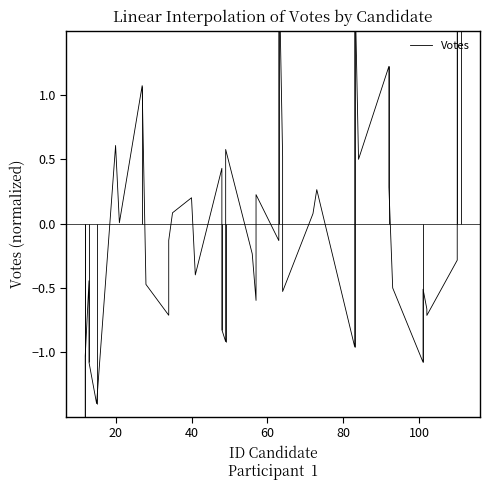

What is the minimum value shown in the chart?

-1.6